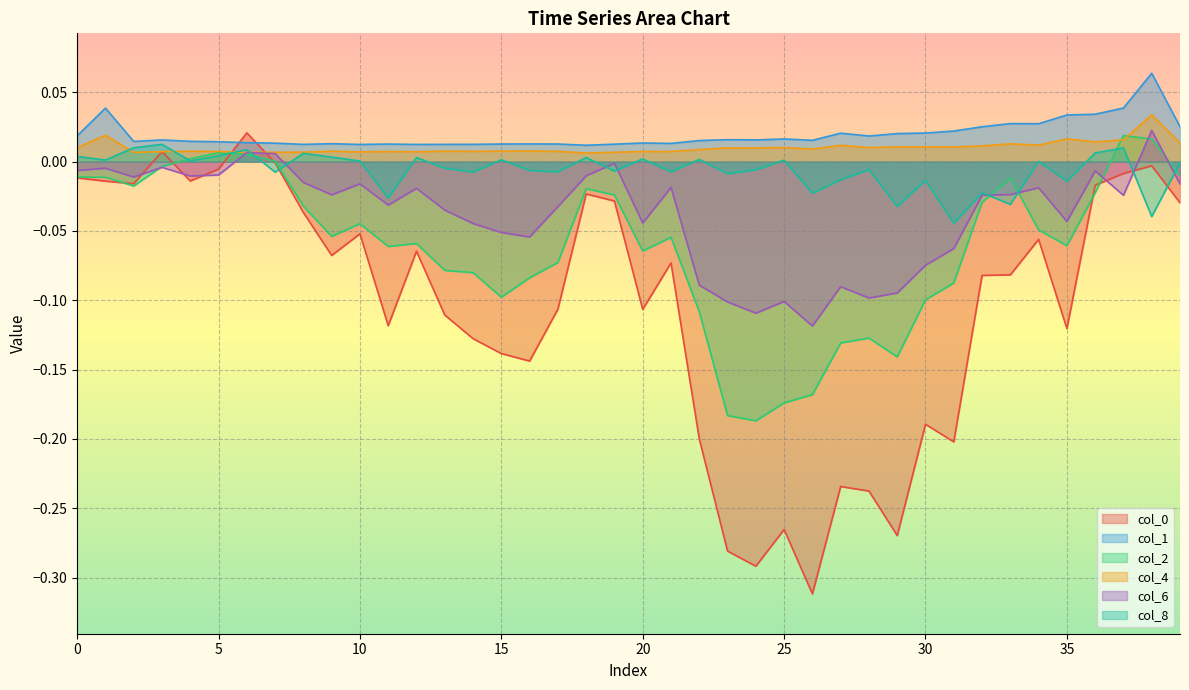

Is the value of col_0 at 25 greater than the value of col_4 at 5?

No